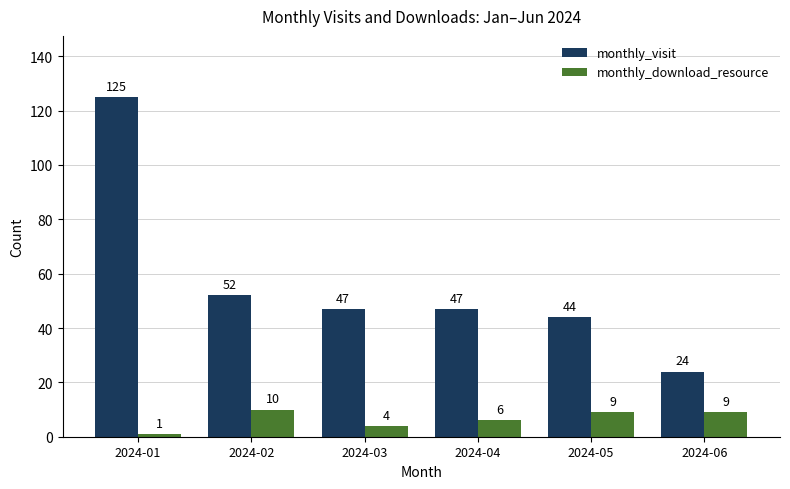

Reading left to right, what are all the values shown in this chart?

monthly_visit: 2024-01=125	2024-02=52	2024-03=47	2024-04=47	2024-05=44	2024-06=24
monthly_download_resource: 2024-01=1	2024-02=10	2024-03=4	2024-04=6	2024-05=9	2024-06=9